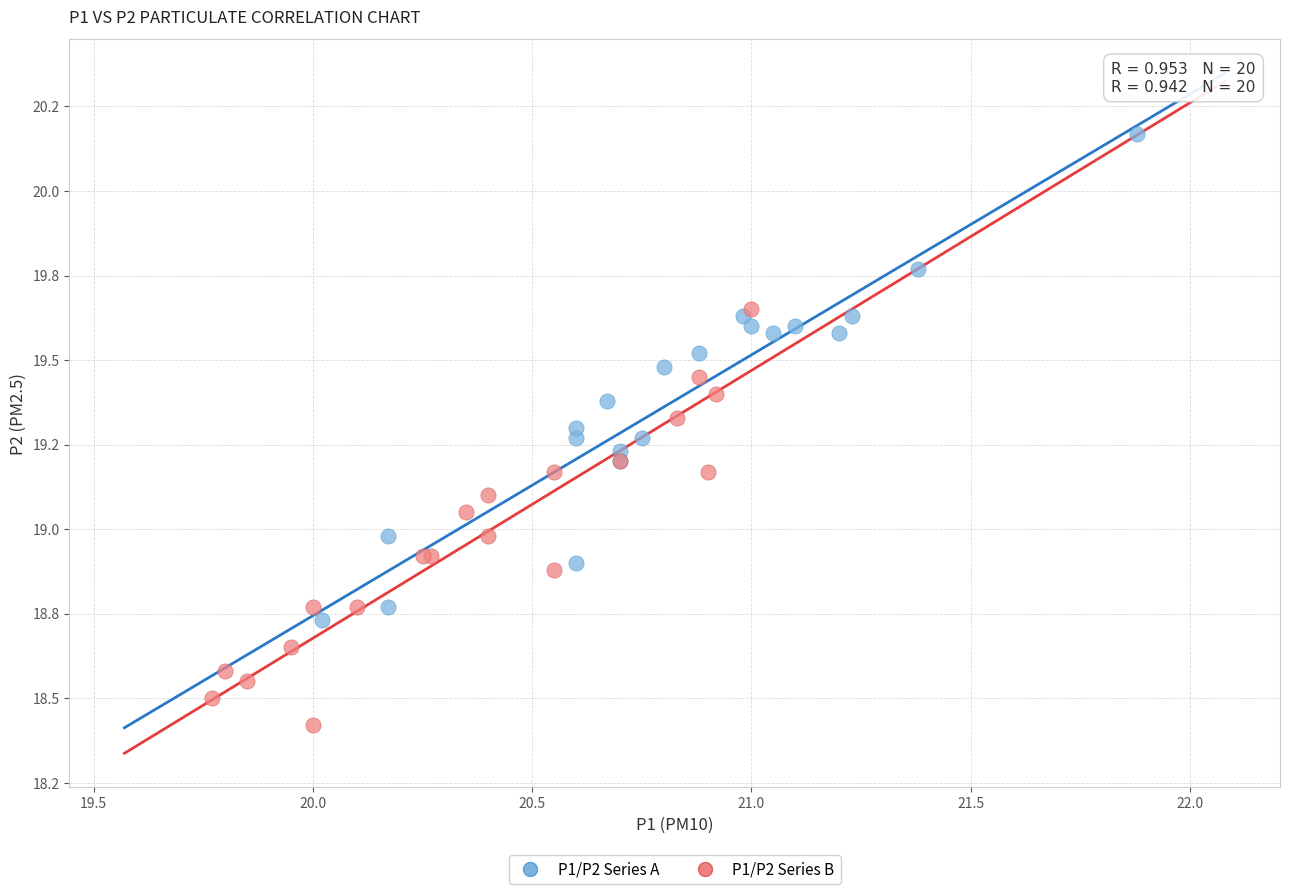

What are all the series names shown in the legend?

P1/P2 Series A, P1/P2 Series B